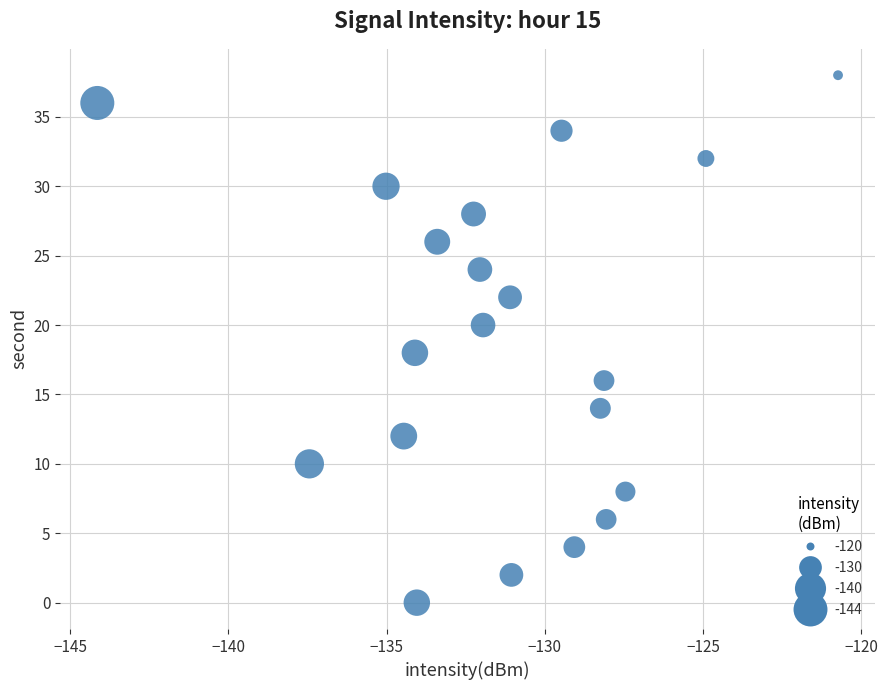

What is the range of Y values (max minus min)?

38